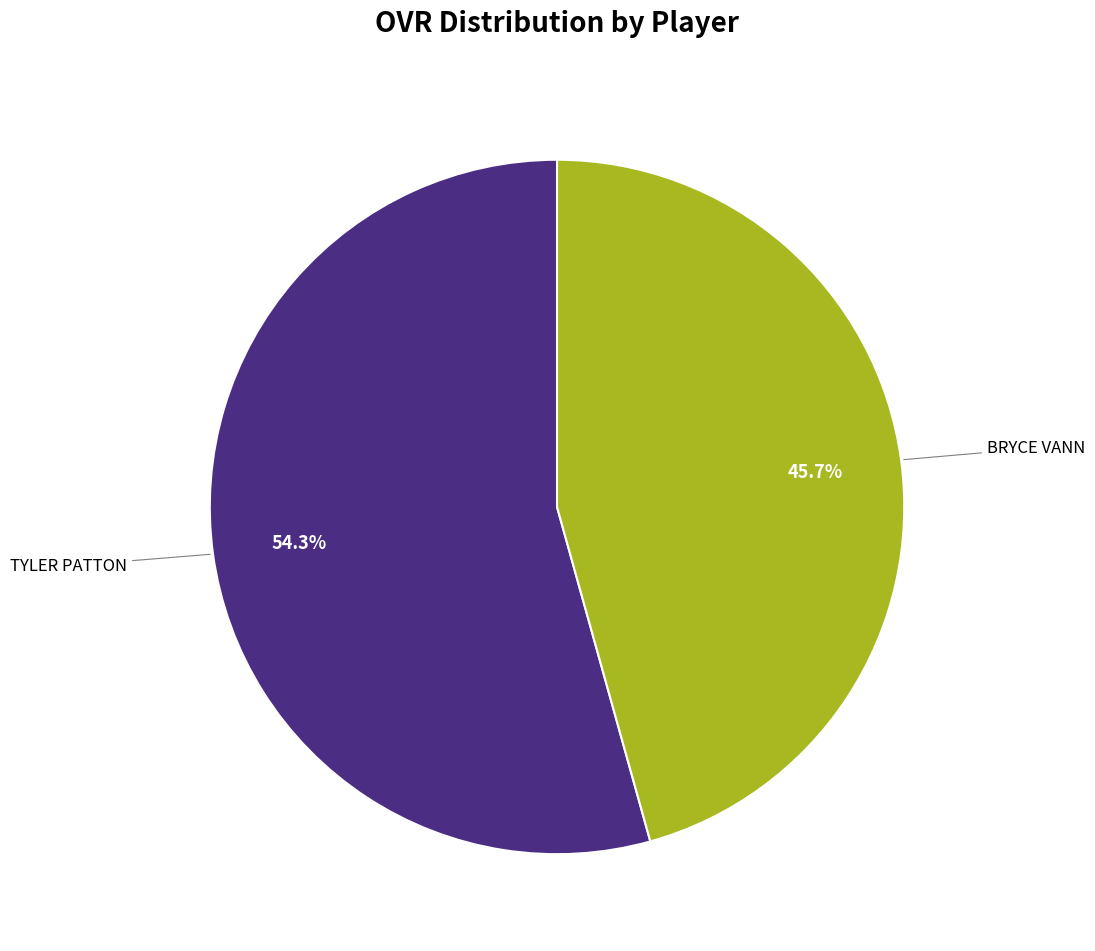

Is there a majority slice in this chart?

Yes